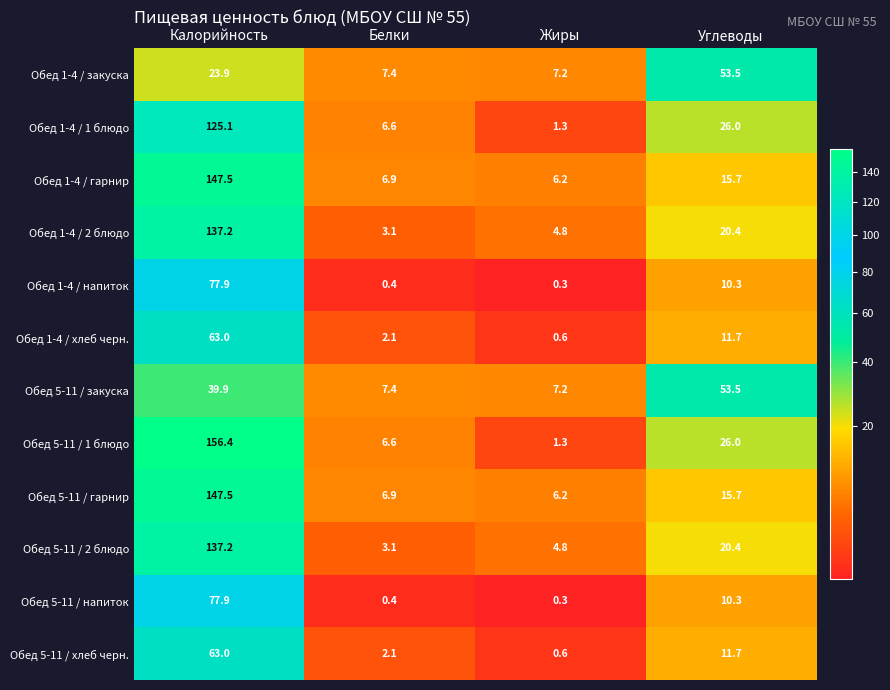

At which label is Обед 5-11 / 2 блюдо closest to 70?

Углеводы